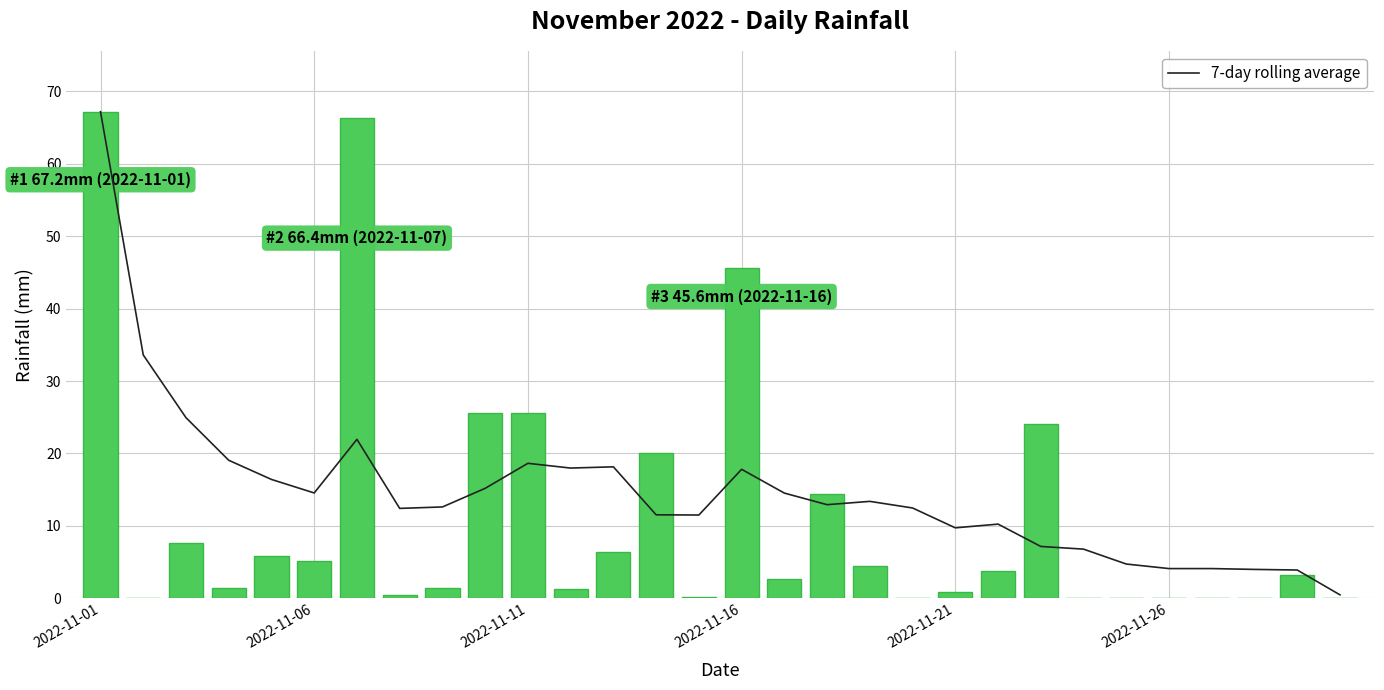

Reading left to right, list all the values displayed in this chart.

7-day rolling average: 67.2	33.6	24.9	19.1	16.4	14.5	21.9	12.4	12.6	15.2	18.6	18.0	18.1	11.5	11.5	17.8	14.5	12.9	13.4	12.5	9.7	10.2	7.1	6.8	4.7	4.1	4.1	4.0	3.9	0.5
rain: 67.2	0.0	7.6	1.4	5.8	5.2	66.4	0.4	1.4	25.6	25.6	1.2	6.4	20.0	0.2	45.6	2.6	14.4	4.4	0.0	0.8	3.8	24.0	0.0	0.0	0.0	0.0	0.0	3.2	0.0